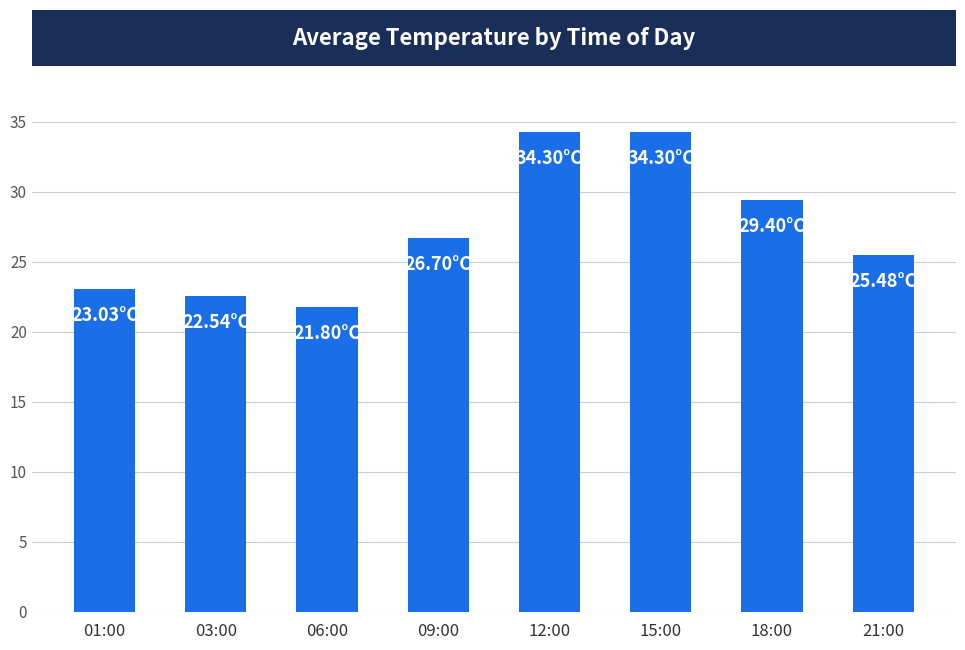

What is the difference between the values at 09:00 and 21:00?

1.2